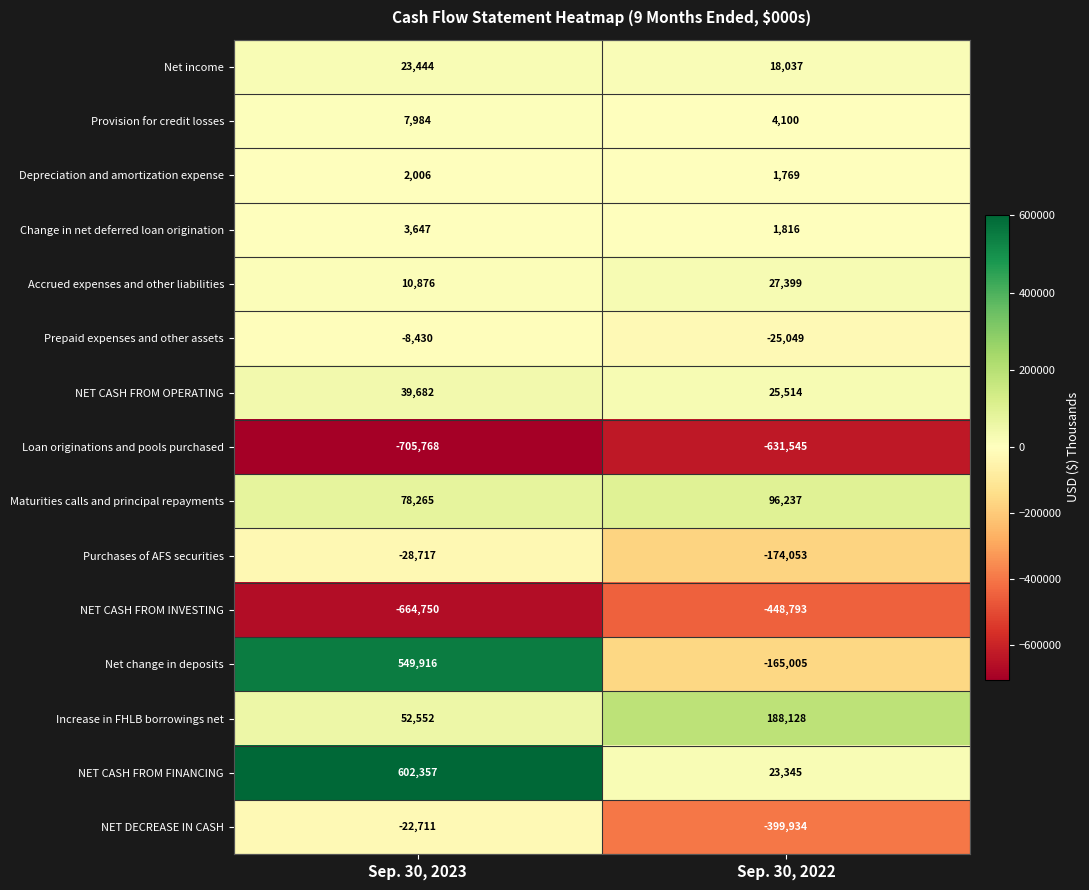

Reading left to right, what are all the values shown in this chart?

Net income: 23444	18037
Provision for credit losses: 7984	4100
Depreciation and amortization expense: 2006	1769
Change in net deferred loan origination: 3647	1816
Accrued expenses and other liabilities: 10876	27399
Prepaid expenses and other assets: -8430	-25049
NET CASH FROM OPERATING: 39682	25514
Loan originations and pools purchased: -705768	-631545
Maturities calls and principal repayments: 78265	96237
Purchases of AFS securities: -28717	-174053
NET CASH FROM INVESTING: -664750	-448793
Net change in deposits: 549916	-165005
Increase in FHLB borrowings net: 52552	188128
NET CASH FROM FINANCING: 602357	23345
NET DECREASE IN CASH: -22711	-399934